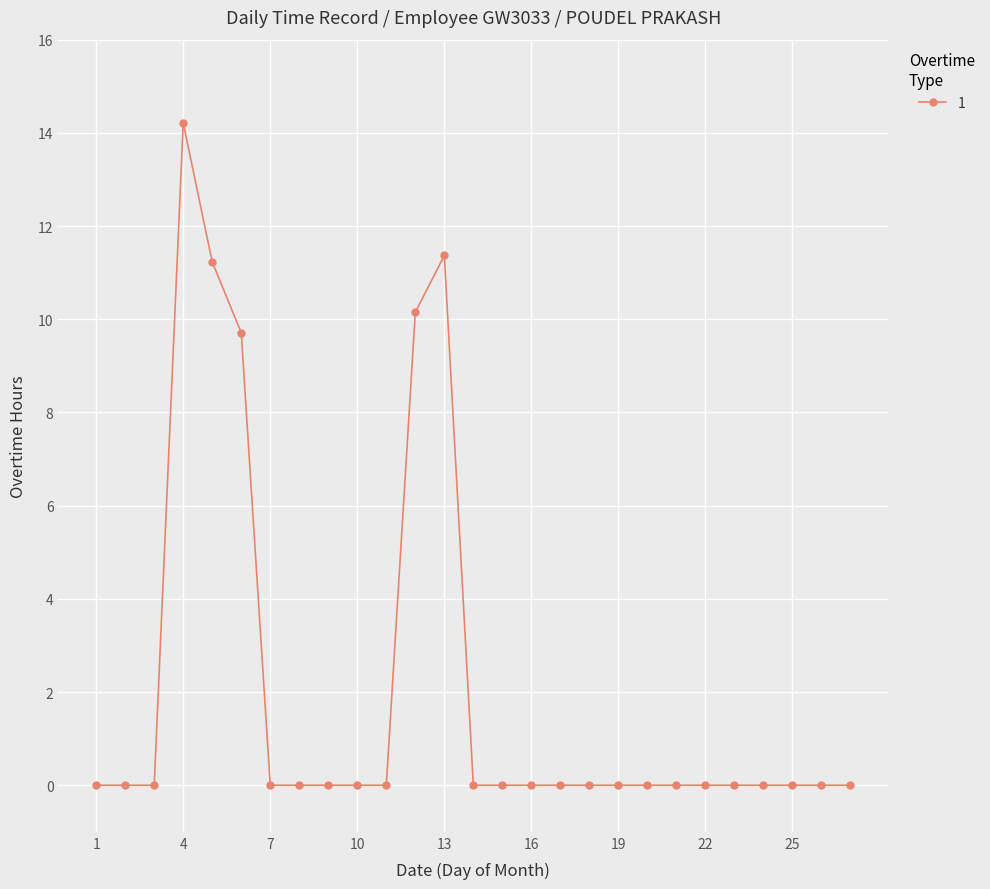

What is the greatest value displayed?

14.2